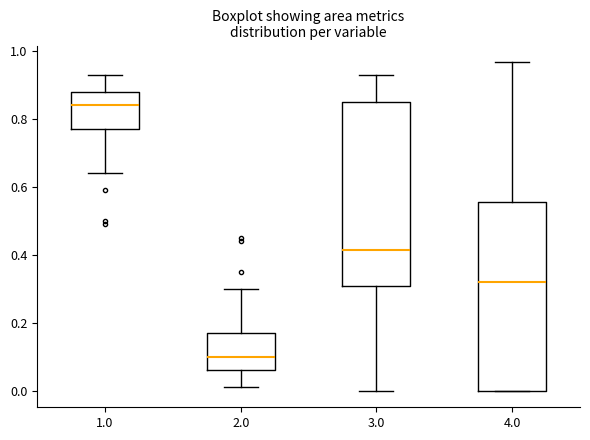

Reading left to right, transcribe this box plot: for each box, give where its median line is, the range the box spans, and where its two whiskers end, as read against the y-axis. The values are not printed on the chart, so give them approximately, as read against the axis.

1.0: median 0.84, box 0.78 to 0.88, whiskers 0.64 to 0.94
2.0: median 0.10, box 0.06 to 0.18, whiskers 0.02 to 0.30
3.0: median 0.42, box 0.30 to 0.86, whiskers 0.00 to 0.94
4.0: median 0.32, box 0.00 to 0.56, whiskers 0.00 to 0.96